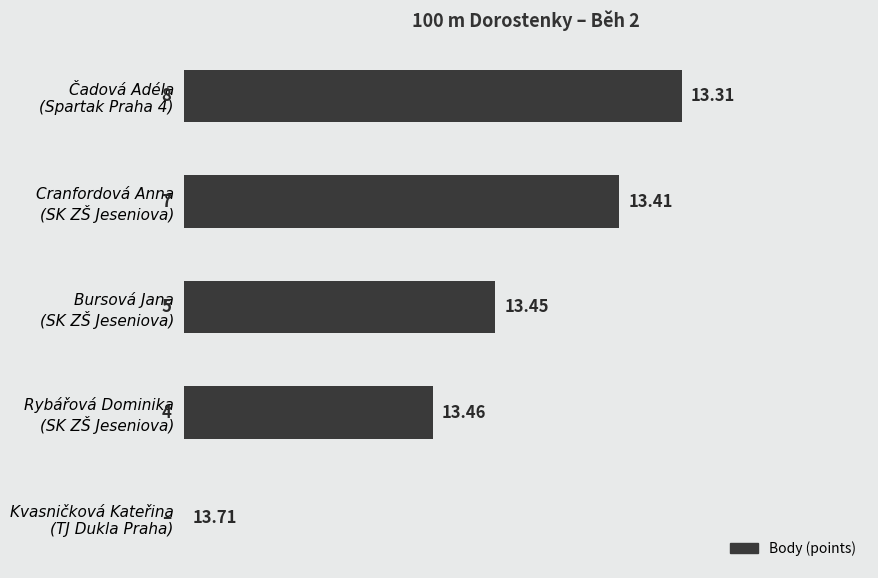

Does the chart contain any negative values?

No